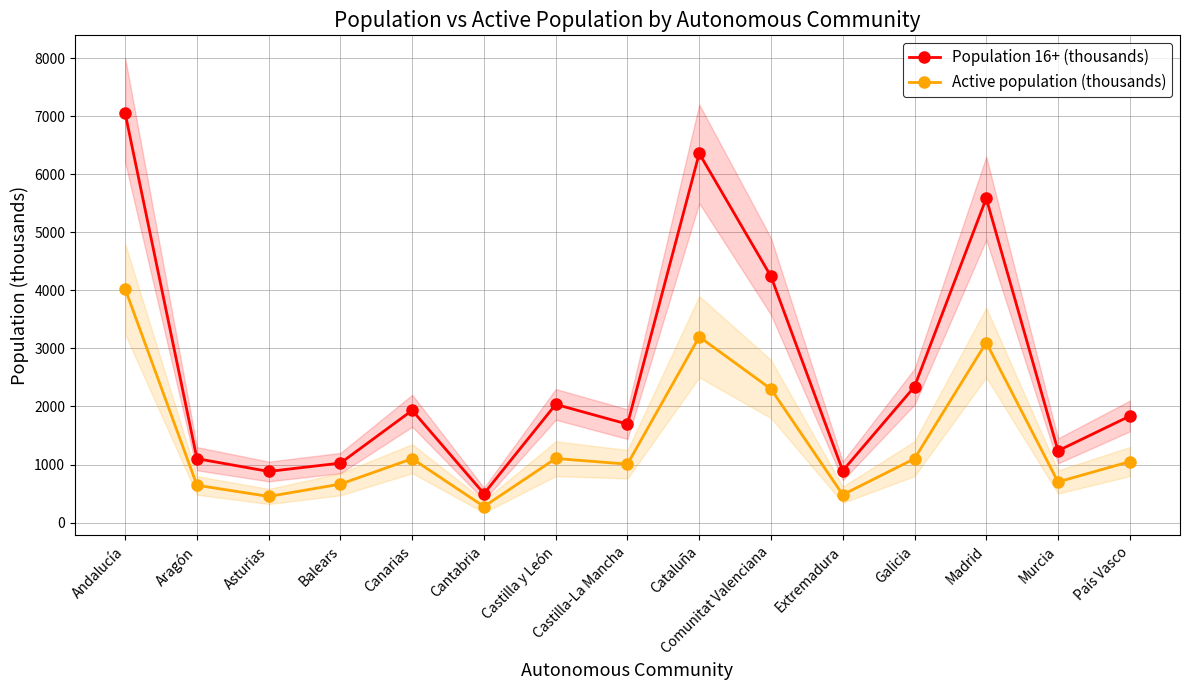

What is the difference between the Population 16+ (thousands) values at Galicia and Murcia?

1103.7